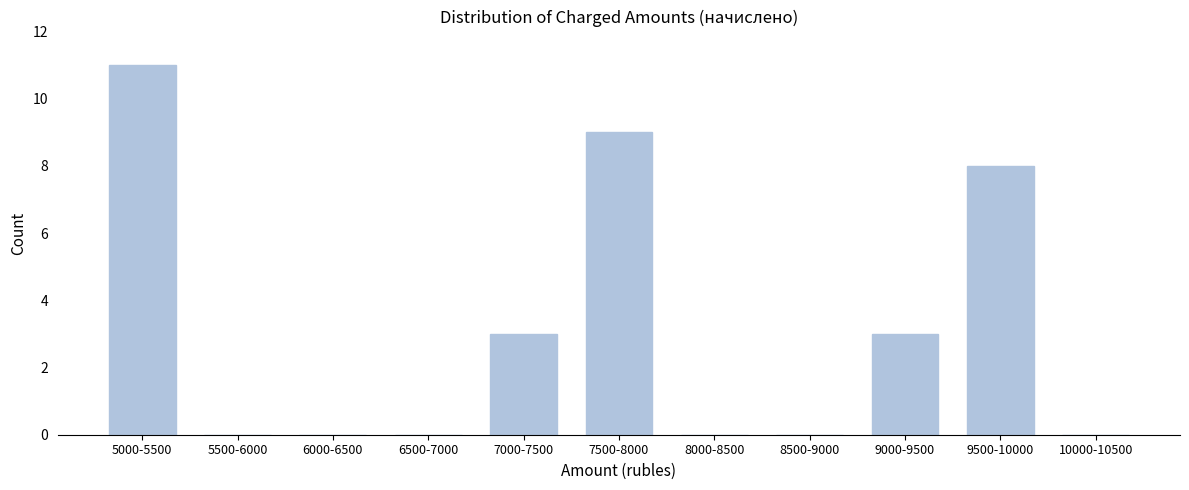

Reading right to left, transcribe all the data shown in this chart.

10000-10500=0	9500-10000=8	9000-9500=3	8500-9000=0	8000-8500=0	7500-8000=9	7000-7500=3	6500-7000=0	6000-6500=0	5500-6000=0	5000-5500=11